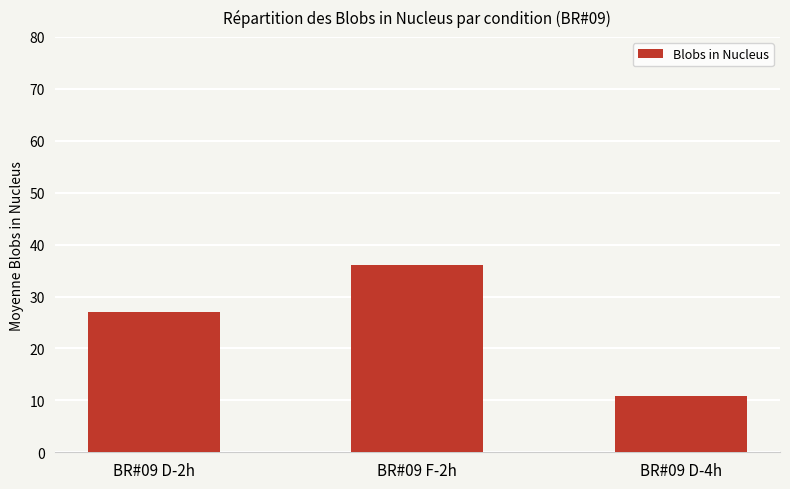

Reading right to left, what are all the values shown in this chart?

BR#09 D-4h=10.8	BR#09 F-2h=36.1	BR#09 D-2h=27.0